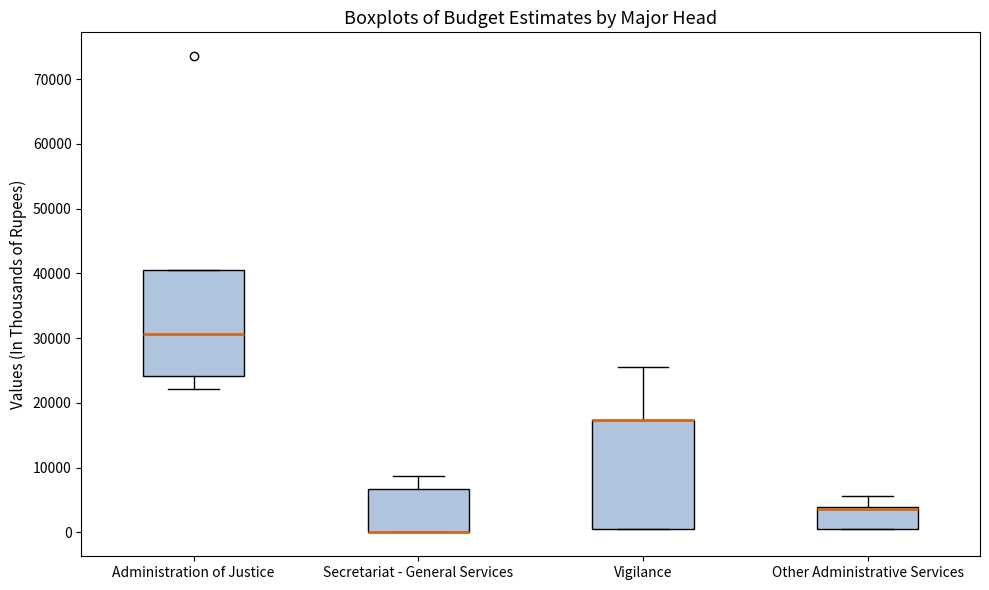

Reading left to right, transcribe this box plot: for each box, give where its median line is, the range the box spans, and where its two whiskers end, as read against the y-axis. The values are not printed on the chart, so give them approximately, as read against the axis.

Administration of Justice: median 31000, box 24000 to 40000, whiskers 22000 to 40000
Secretariat - General Services: median 0 (drawn on the box's lower edge), box 0 to 7000, whiskers 0 to 9000
Vigilance: median 17000 (drawn on the box's upper edge), box 1000 to 17000, whiskers 1000 to 26000
Other Administrative Services: median 4000 (just below the box's upper edge), box 1000 to 4000, whiskers 1000 to 6000